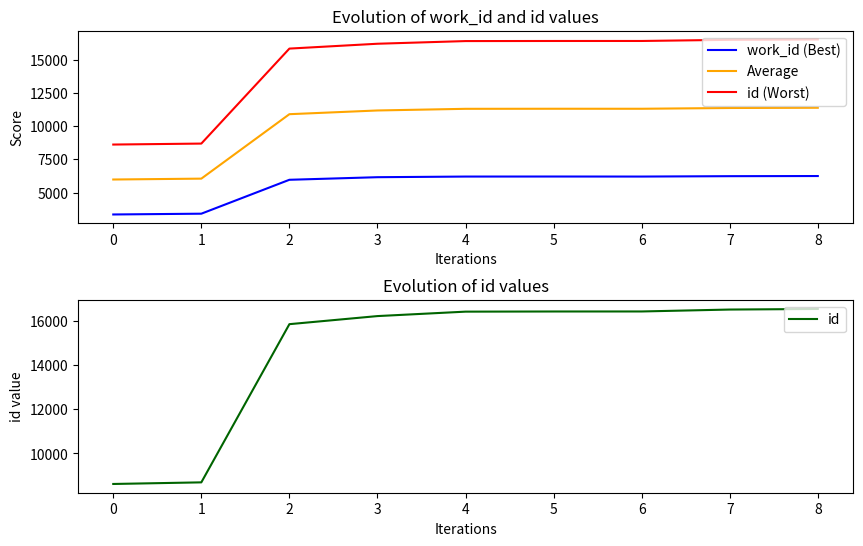

Reading left to right, transcribe all the data shown in this chart.

work_id (Best): 3344.0	3403.0	5960.0	6155.0	6203.0	6206.0	6203.0	6232.0	6243.0
Average: 5980.5	6046.5	10906.5	11187.0	11311.5	11316.5	11315.5	11373.5	11392.0
id (Worst): 8617.0	8690.0	15853.0	16219.0	16420.0	16427.0	16428.0	16515.0	16541.0
id: 8617.0	8690.0	15853.0	16219.0	16420.0	16427.0	16428.0	16515.0	16541.0